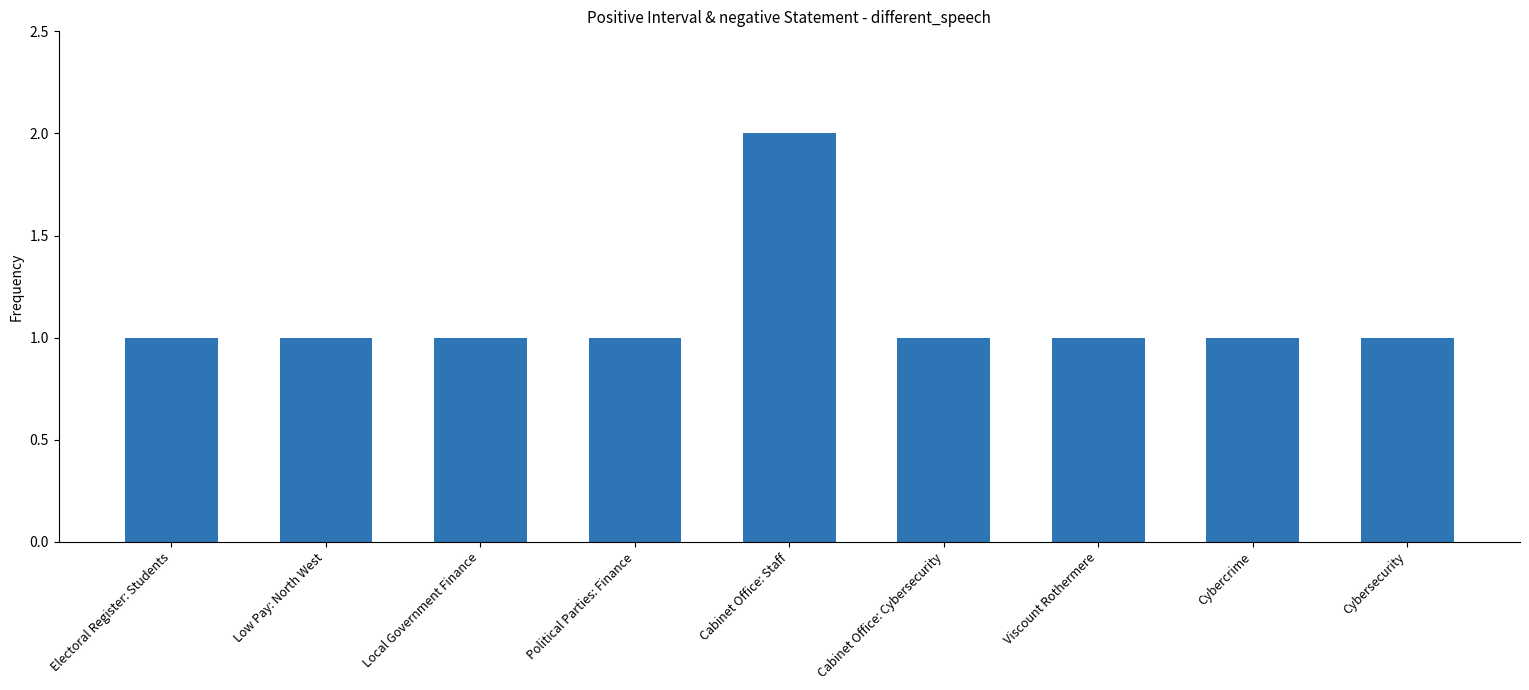

What is the sum of all values?

10